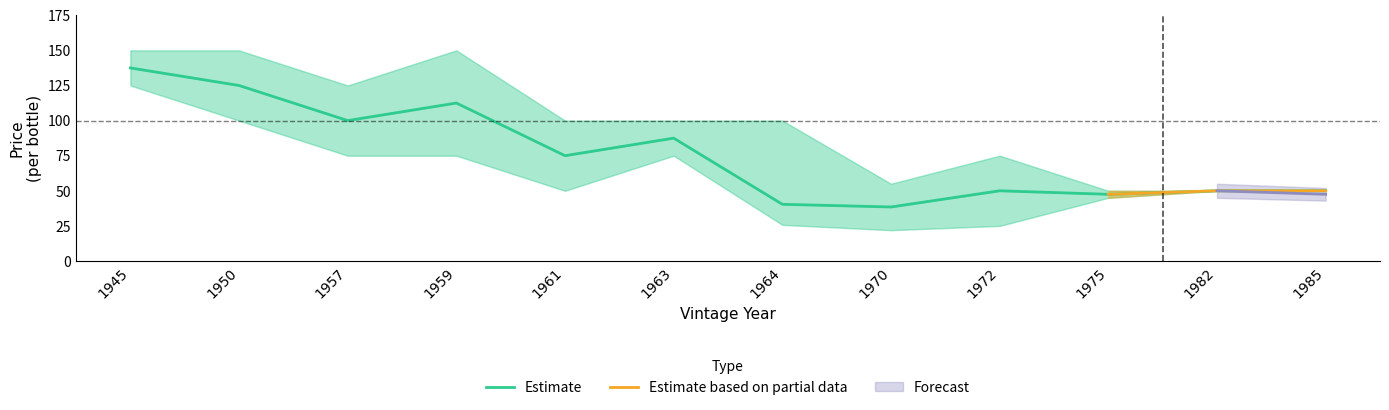

At which label does Average Price reach its peak?

1945